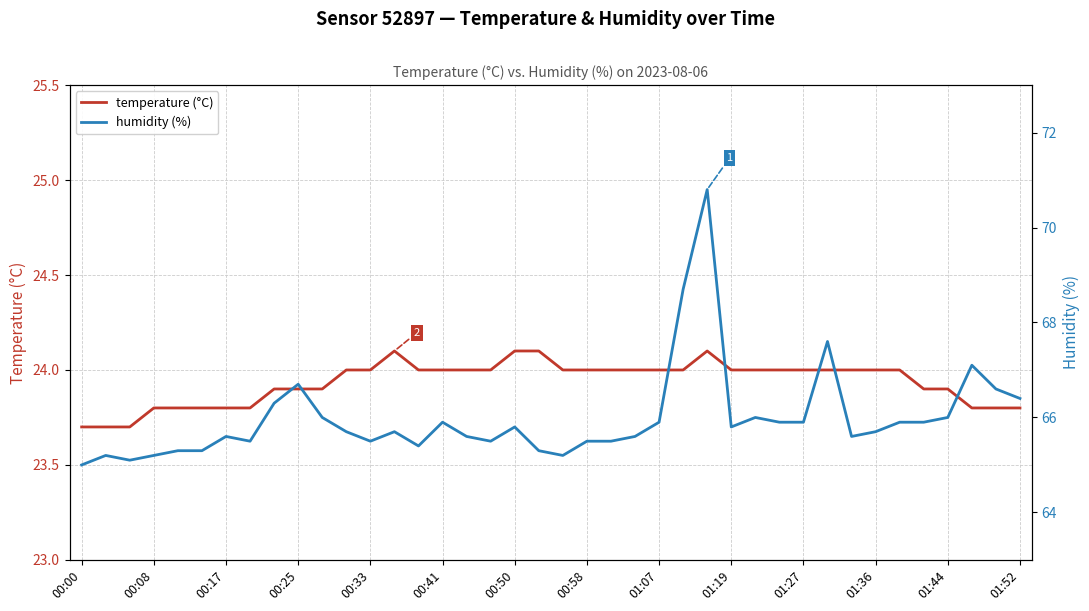

The temperature (°C) series shows 24.1 at 00:50. True or false?

True